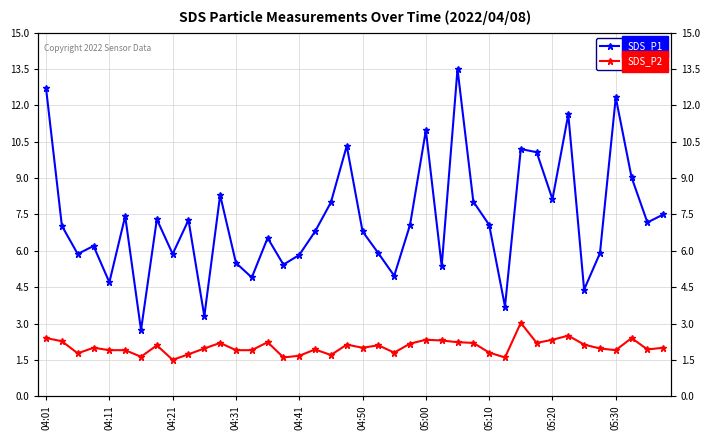

Reading right to left, what are all the values shown in this chart?

SDS_P1: 7.5	7.2	9.0	12.3	5.9	4.4	11.6	8.1	10.1	10.2	3.7	7.1	8.0	13.5	5.4	11.0	7.1	5.0	5.9	6.8	10.3	8.0	6.8	5.8	5.4	6.5	4.9	5.5	8.3	3.3	7.3	5.9	7.3	2.7	7.4	4.7	6.2	5.9	7.0	12.7
SDS_P2: 2.0	1.9	2.4	1.9	2.0	2.1	2.5	2.3	2.2	3.0	1.6	1.8	2.2	2.2	2.3	2.3	2.2	1.8	2.1	2.0	2.1	1.7	1.9	1.7	1.6	2.2	1.9	1.9	2.2	2.0	1.7	1.5	2.1	1.6	1.9	1.9	2.0	1.8	2.3	2.4